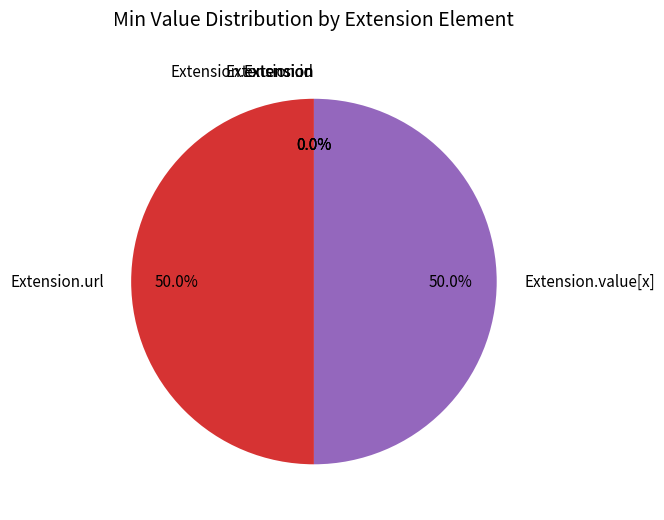

Combined, do Extension.value[x] and Extension.url account for over 50%?

Yes